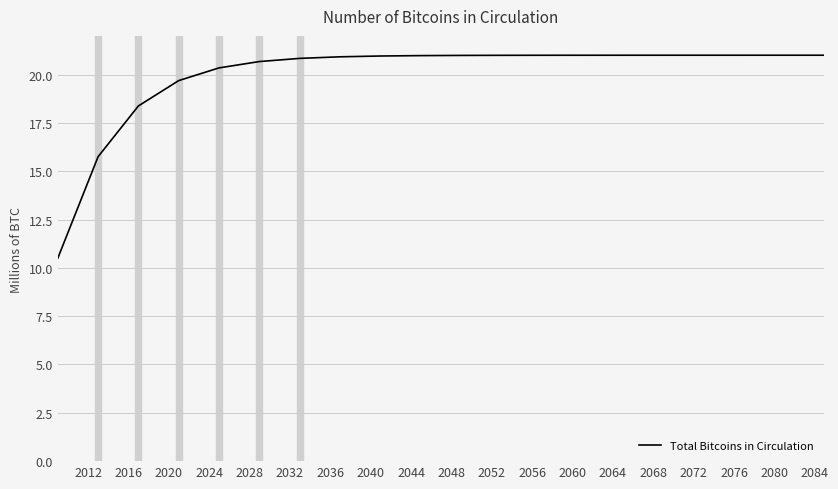

How many distinct data groups are displayed?

1